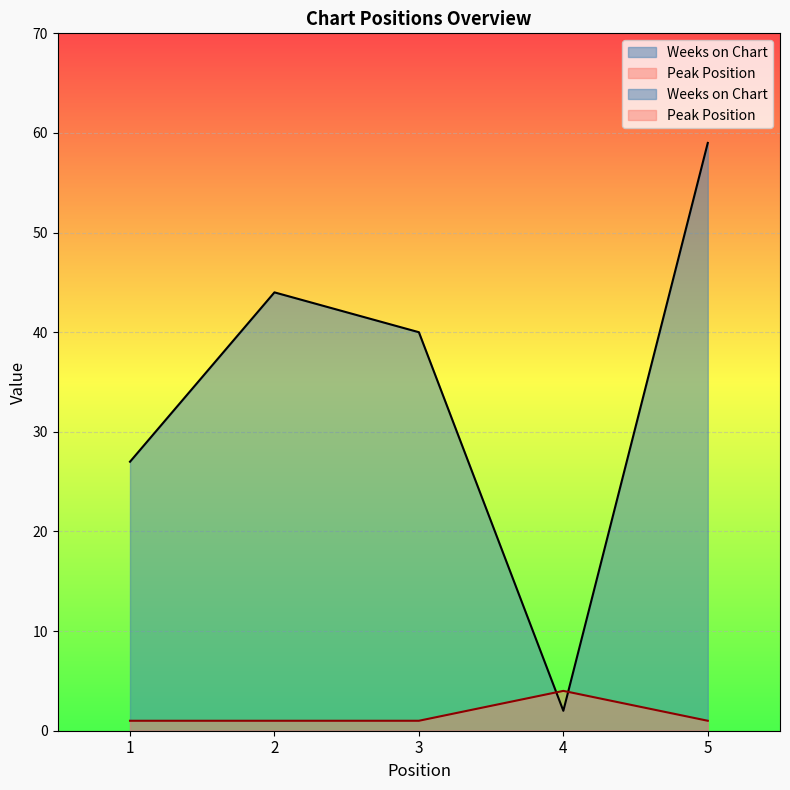

How many intersections are there between Weeks on Chart and Peak Position?

2